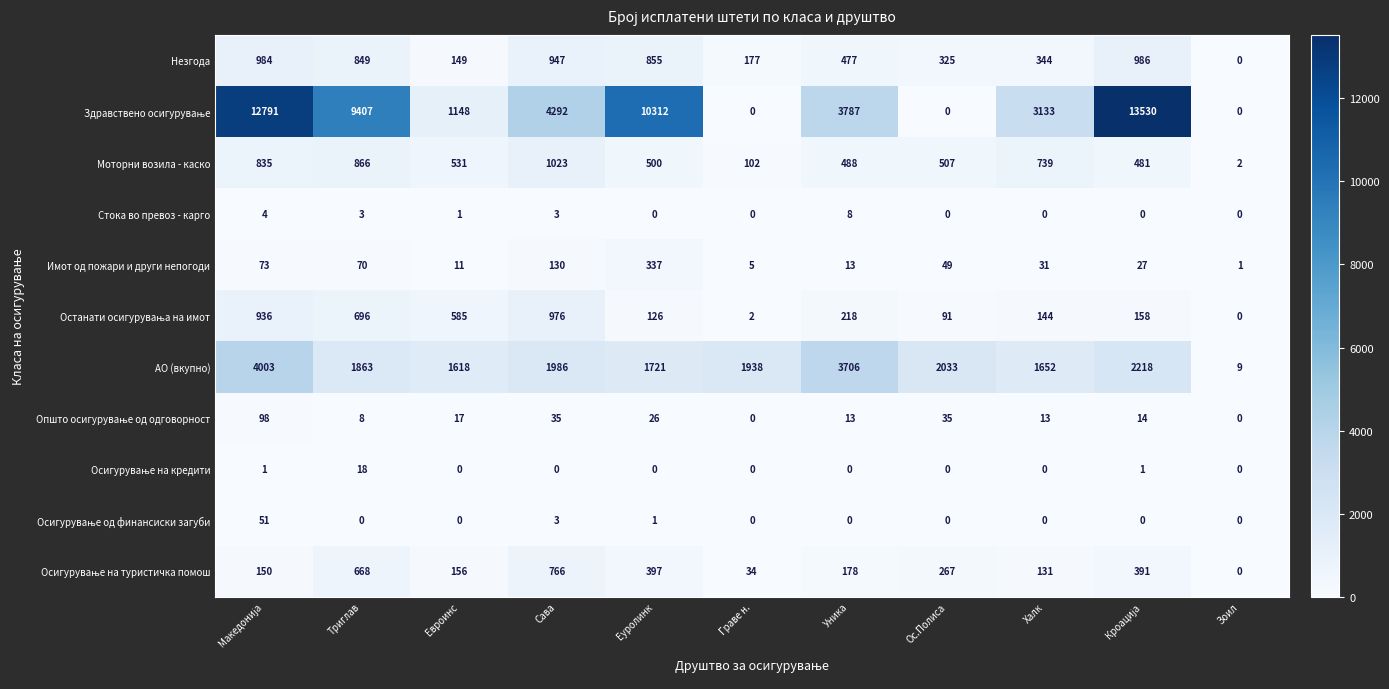

What is the difference between the highest and lowest values at Зоил?

9